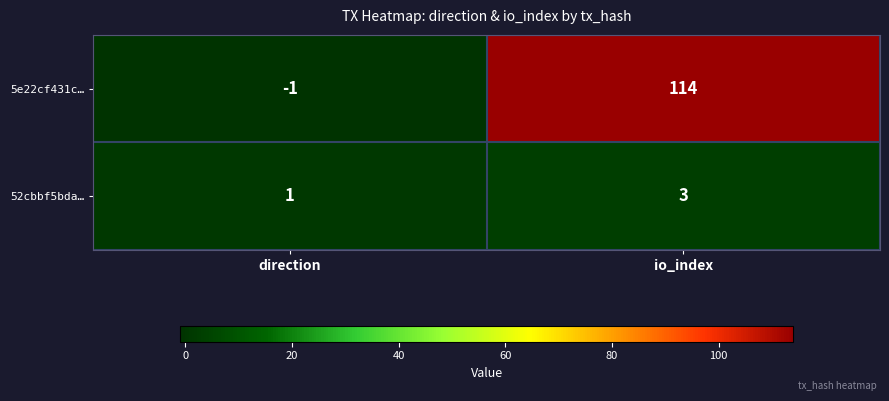

Rank the series at io_index from highest to lowest value.

5e22cf431c…, 52cbbf5bda…